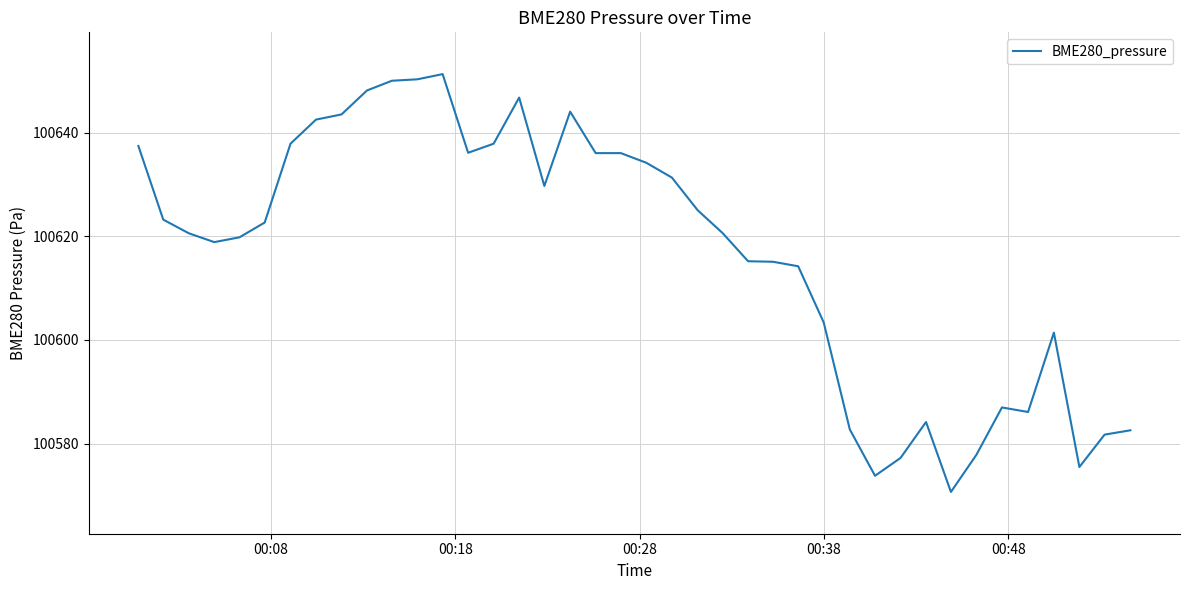

What is the greatest value displayed?

100651.3